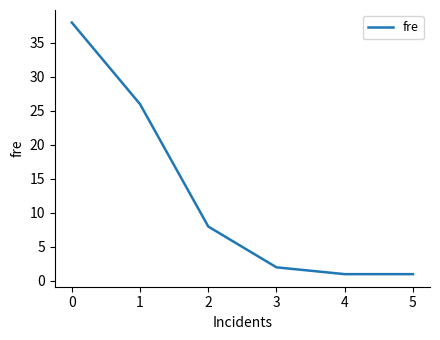

What is the difference between the maximum and minimum values?

37